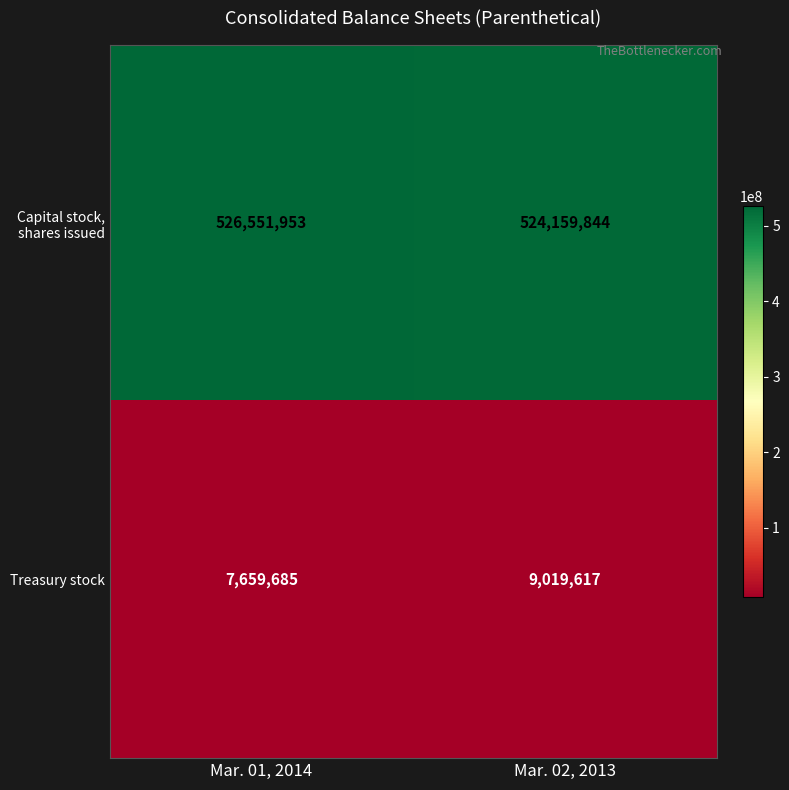

What is the maximum value shown in the chart?

526551953